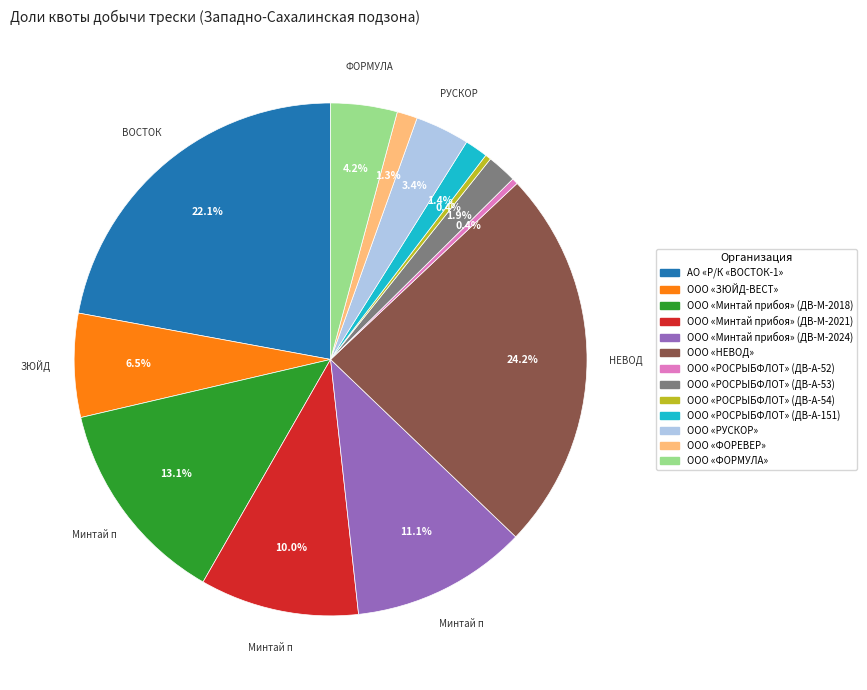

Which has a higher value, ООО «РОСРЫБФЛОТ» (ДВ-А-54) or ООО «ФОРЕВЕР»?

ООО «ФОРЕВЕР»